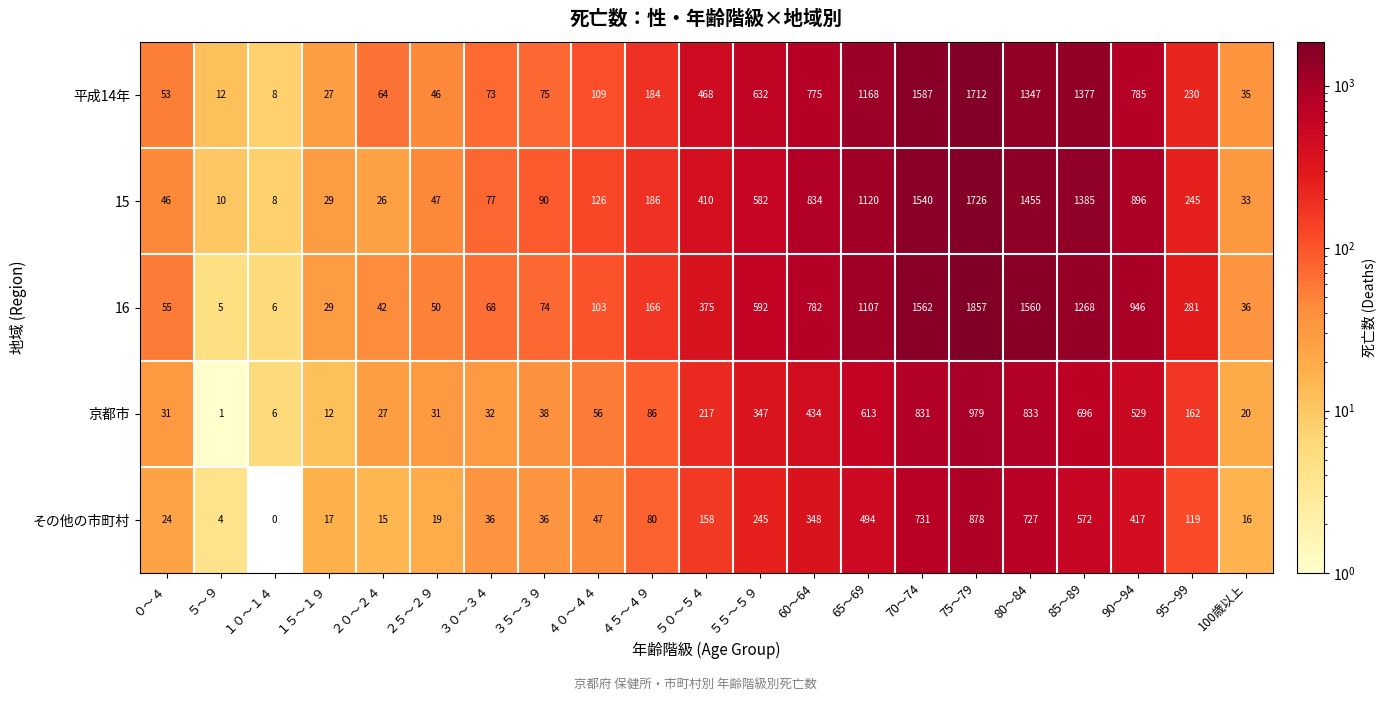

Which series has the largest range (max minus min)?

16